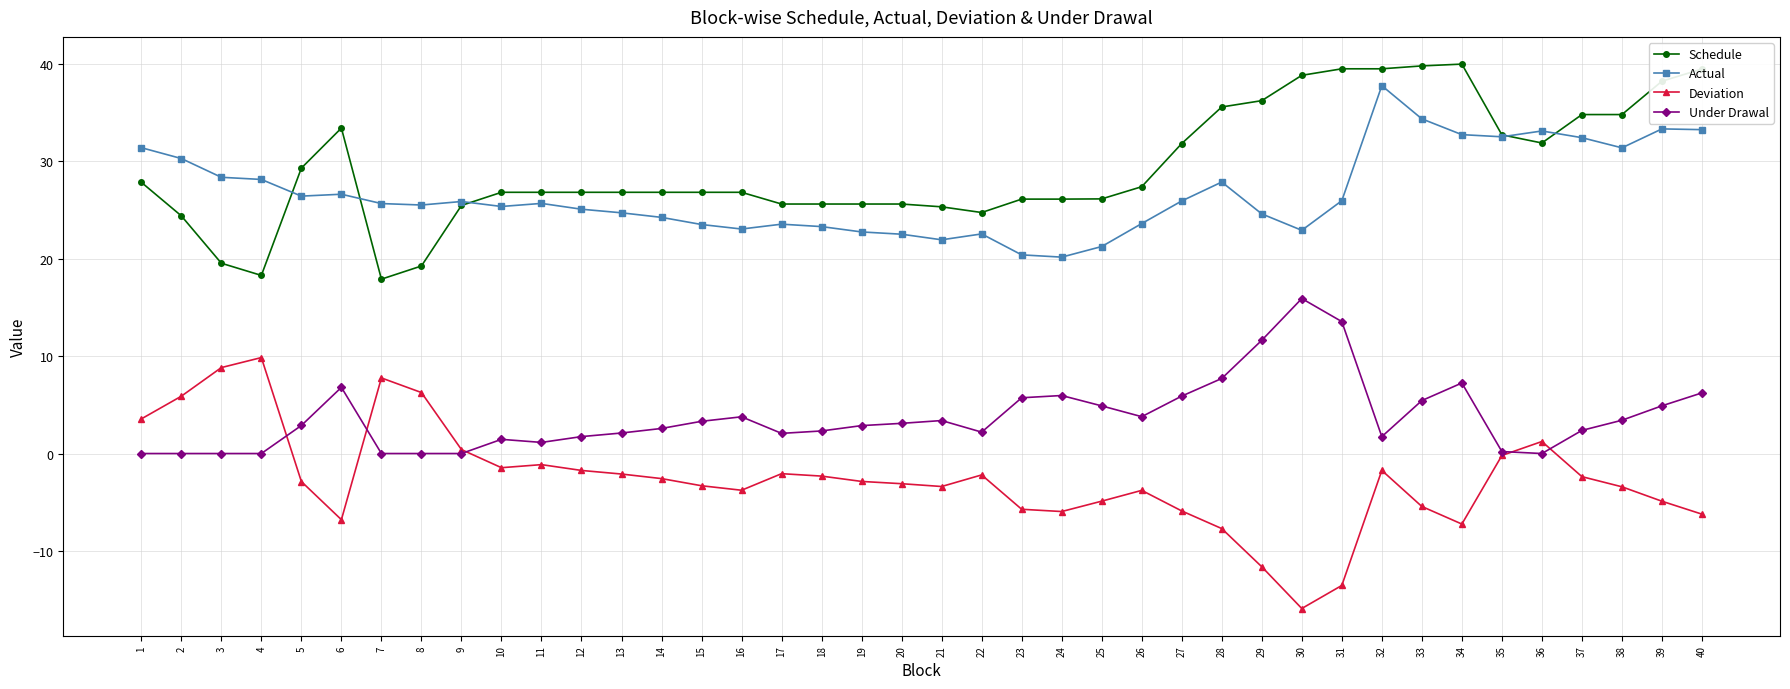

True or false: Actual and Under Drawal intersect in this chart.

False